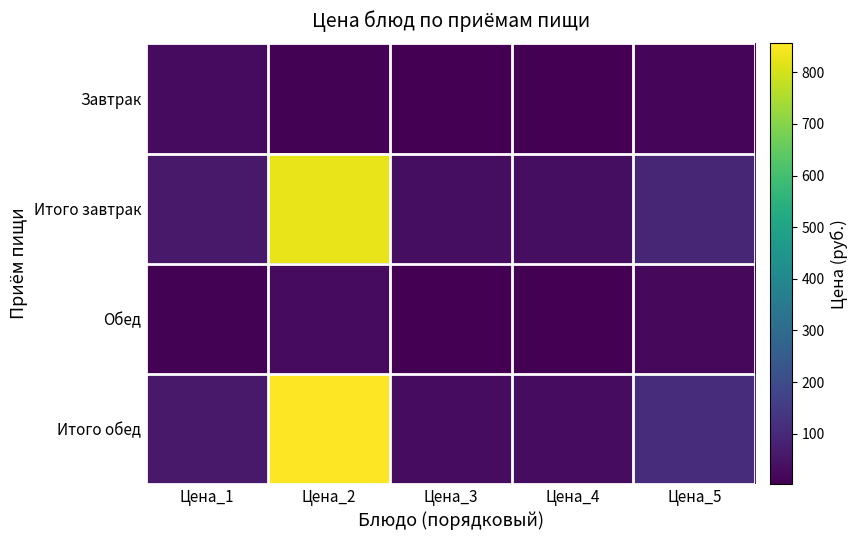

What is the maximum value shown in the chart?

855.8